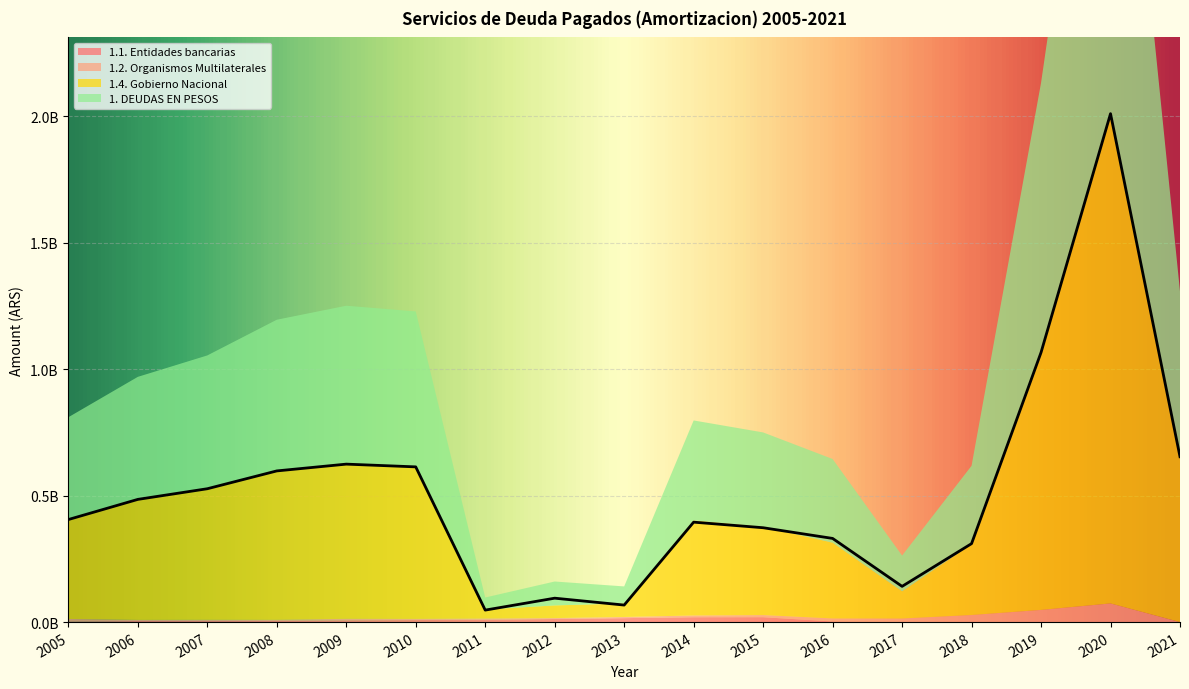

What is the sum of all 1.1. Entidades bancarias values?

108524058.9